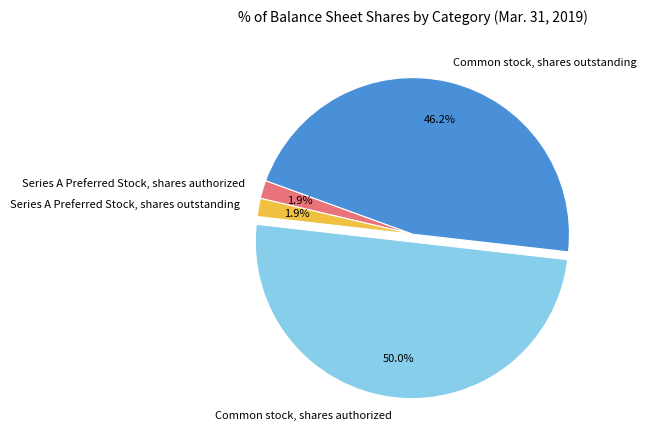

To the nearest percent, what is the combined percentage of Common stock, shares outstanding and Series A Preferred Stock, shares outstanding?

48%